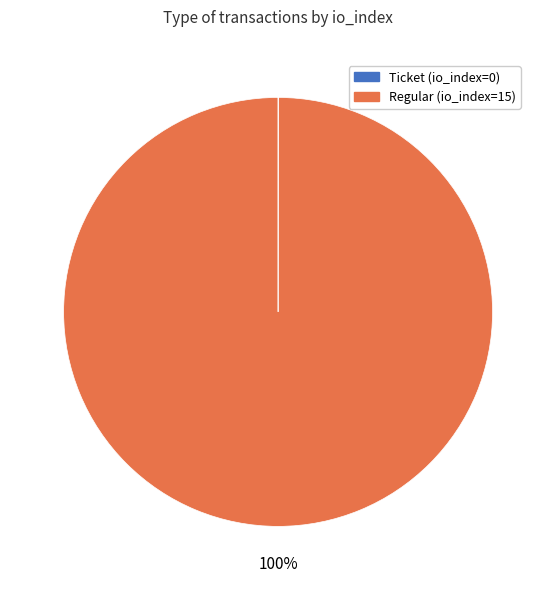

What is the majority slice?

Regular (io_index=15)